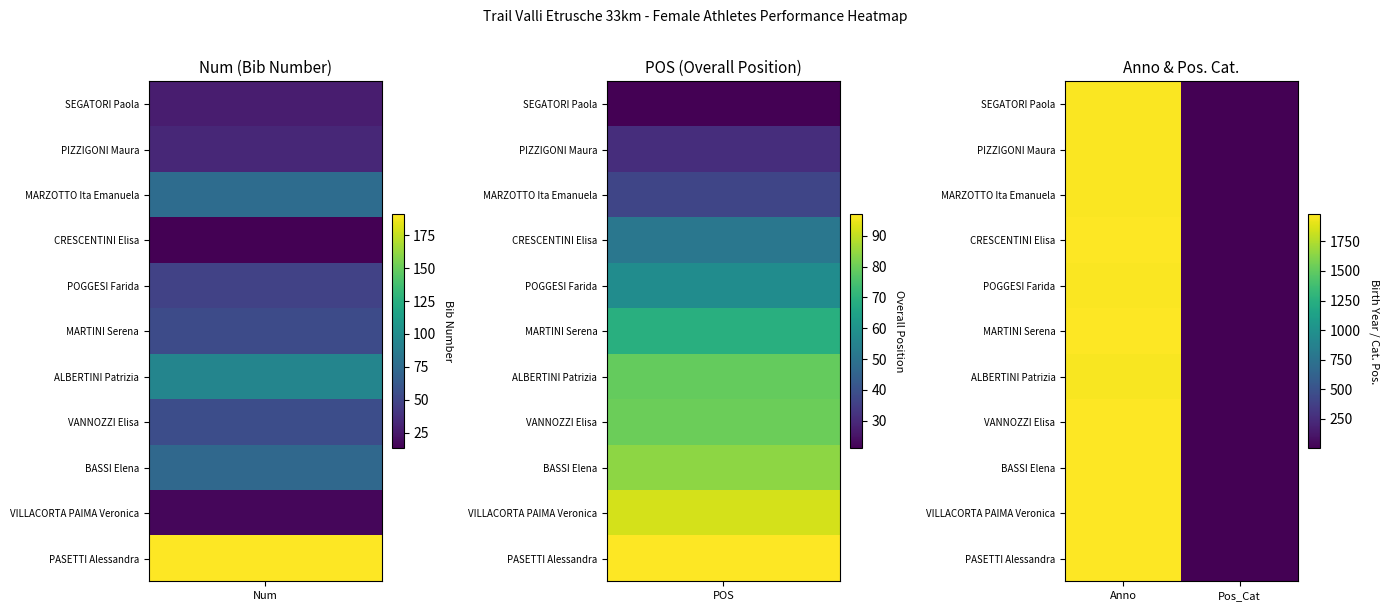

At which category does the chart reach its minimum across all series?

Pos_Cat